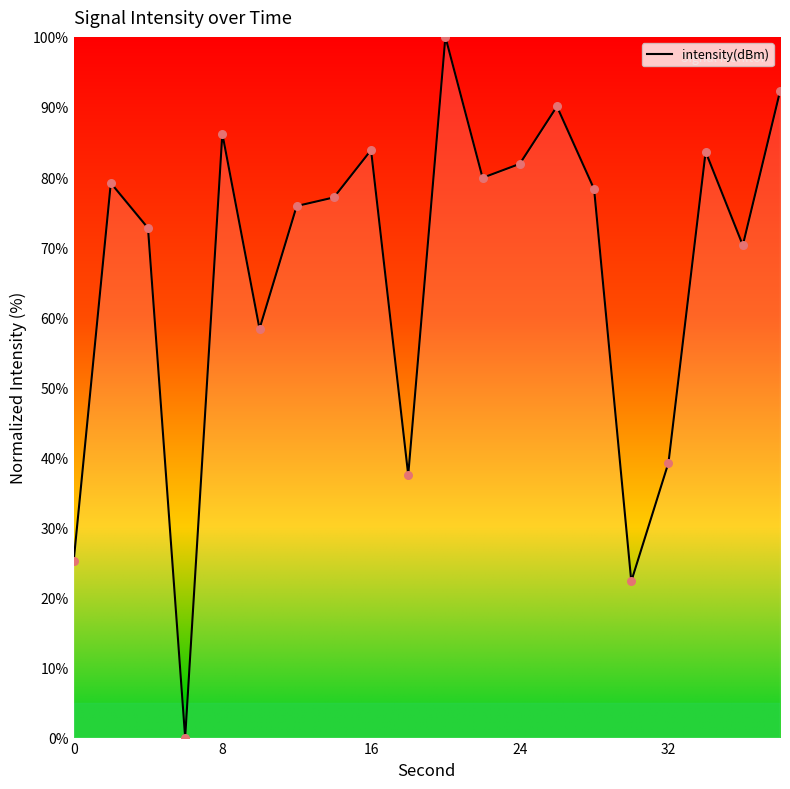

What is the difference between the maximum and minimum values?

100.0